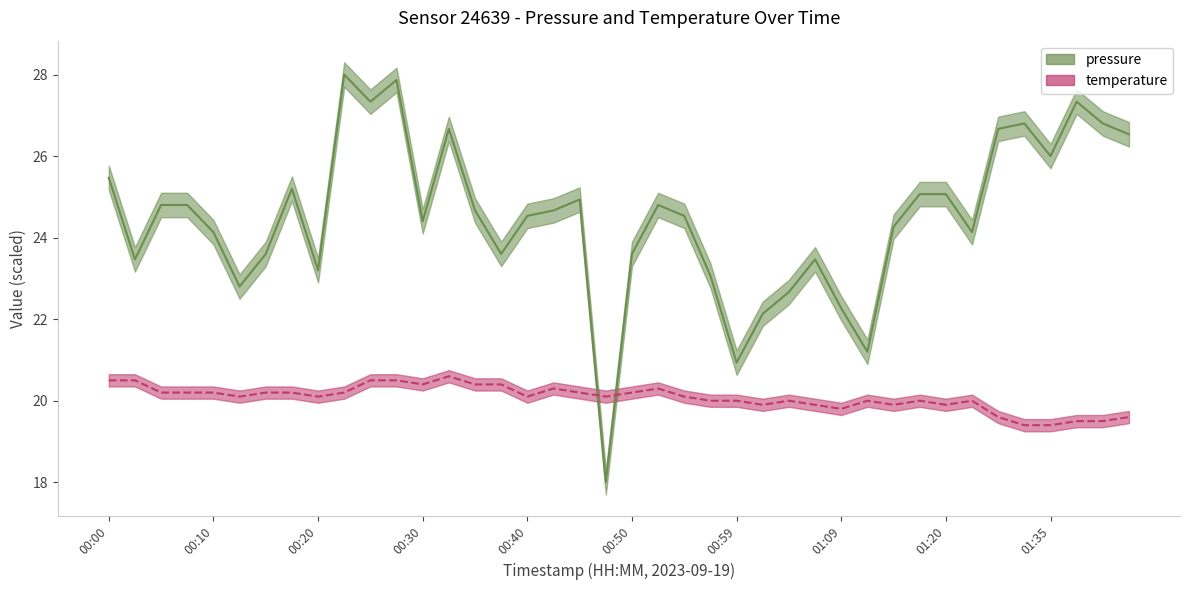

The pressure series shows 43.7 at 00:05. True or false?

False